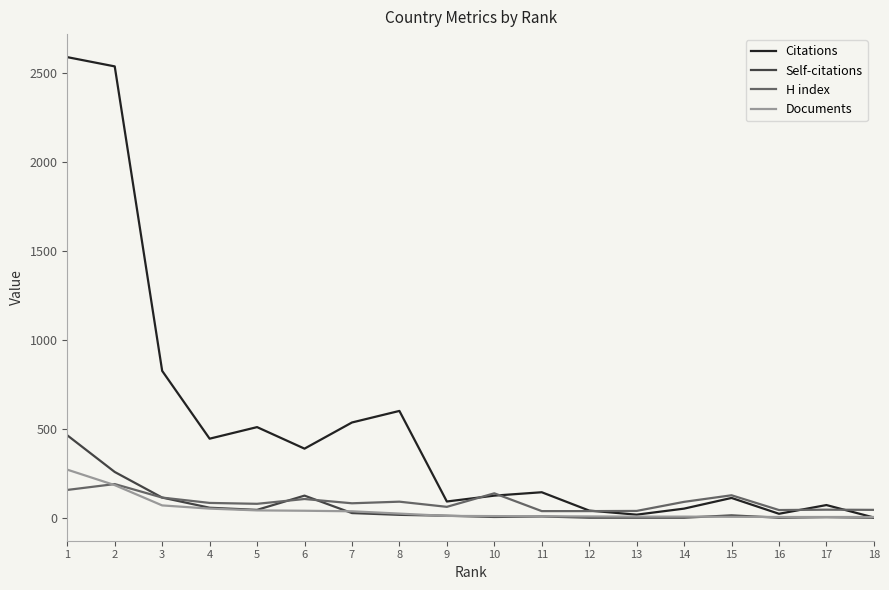

What is the greatest value displayed?

2588